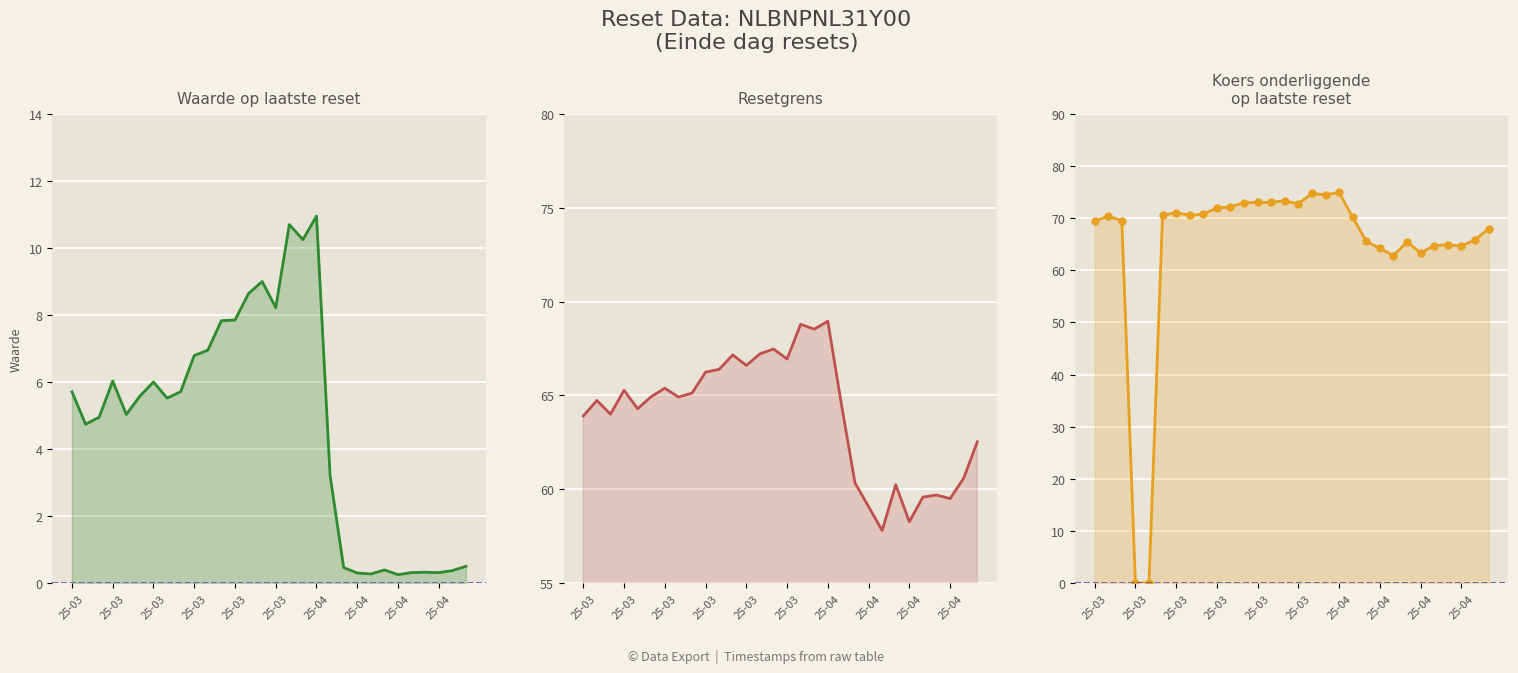

Reading left to right, what are all the values shown in this chart?

Resetgrens: 63.9	64.7	64.0	65.3	64.3	64.9	65.4	64.9	65.1	66.2	66.4	67.2	66.6	67.2	67.5	66.9	68.8	68.5	69.0	64.5	60.3	59.1	57.8	60.2	58.3	59.6	59.7	59.5	60.6	62.5
Koers onderliggende op laatste reset: 69.5	70.4	69.6	0.0	0.0	70.6	71.1	70.6	70.8	72.0	72.2	73.0	73.0	73.1	73.3	72.8	74.8	74.5	75.0	70.1	65.6	64.2	62.8	65.5	63.3	64.8	64.9	64.7	65.8	68.0
Waarde op laatste reset: 5.7	4.7	5.0	6.0	5.0	5.6	6.0	5.5	5.7	6.8	7.0	7.8	7.8	8.6	9.0	8.2	10.7	10.2	10.9	3.2	0.5	0.3	0.3	0.4	0.2	0.3	0.3	0.3	0.4	0.5